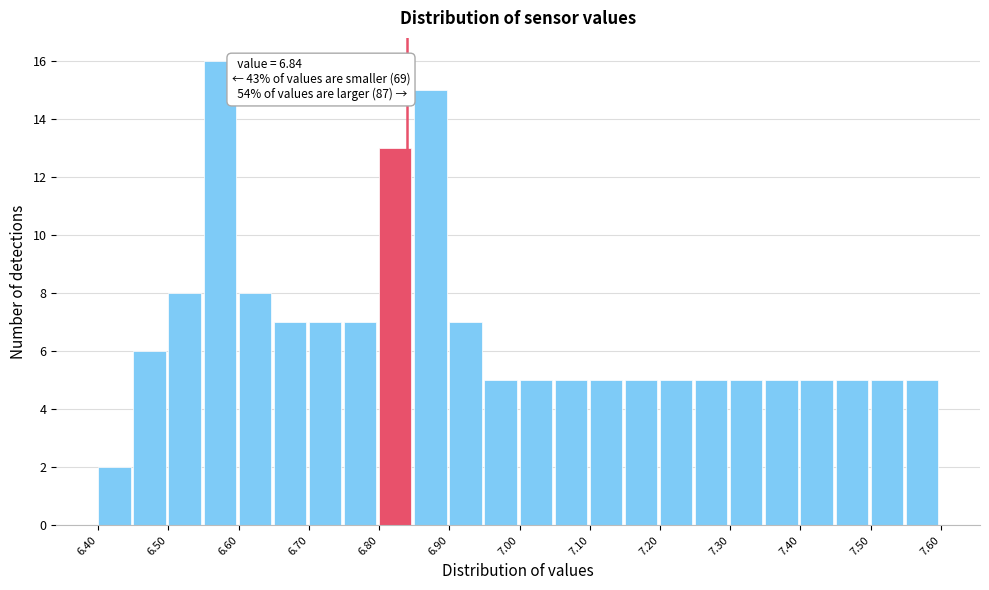

Which range on the x-axis has the tallest bar?

6.55 to 6.60